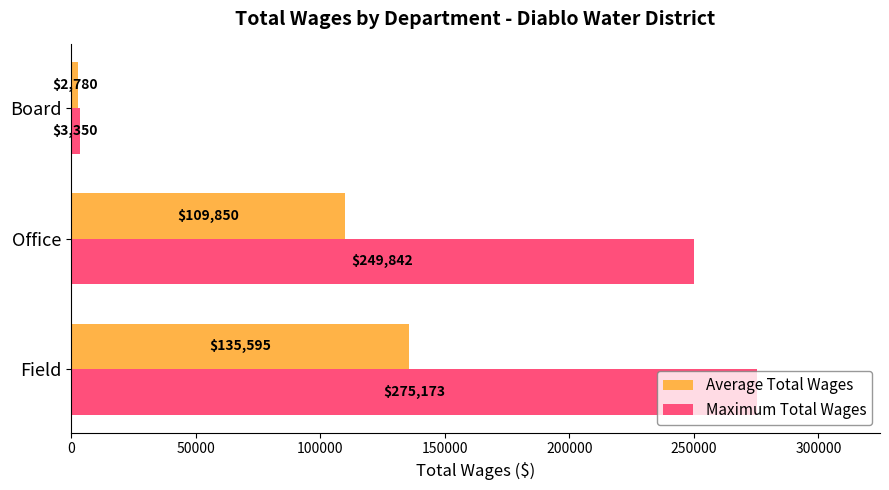

The Maximum Total Wages series shows 51086.9 at Office. True or false?

False